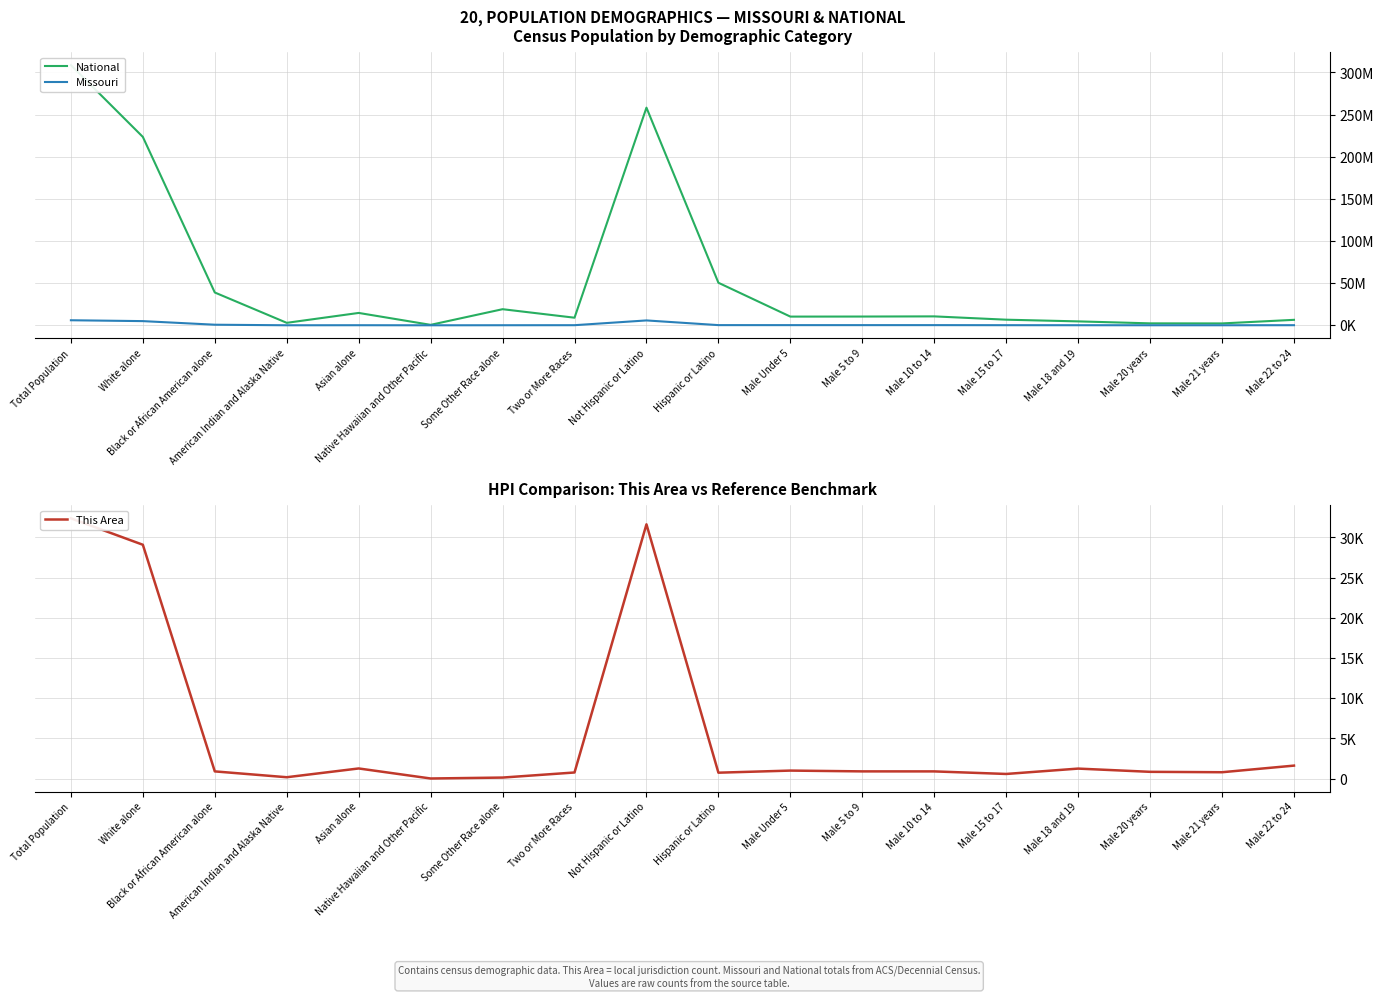

Is the value of Missouri at Asian alone greater than the value of National at Male 22 to 24?

No